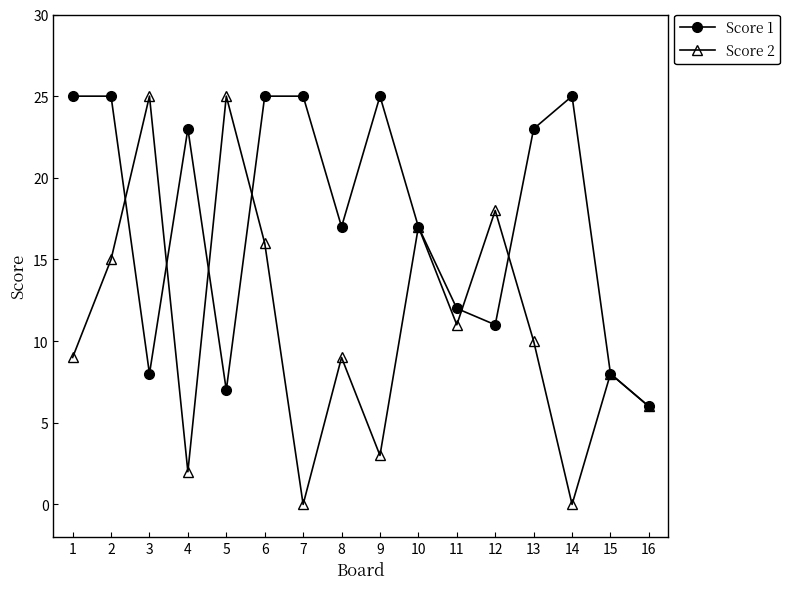

True or false: Score 2 has more than 2 interior local peaks.

True